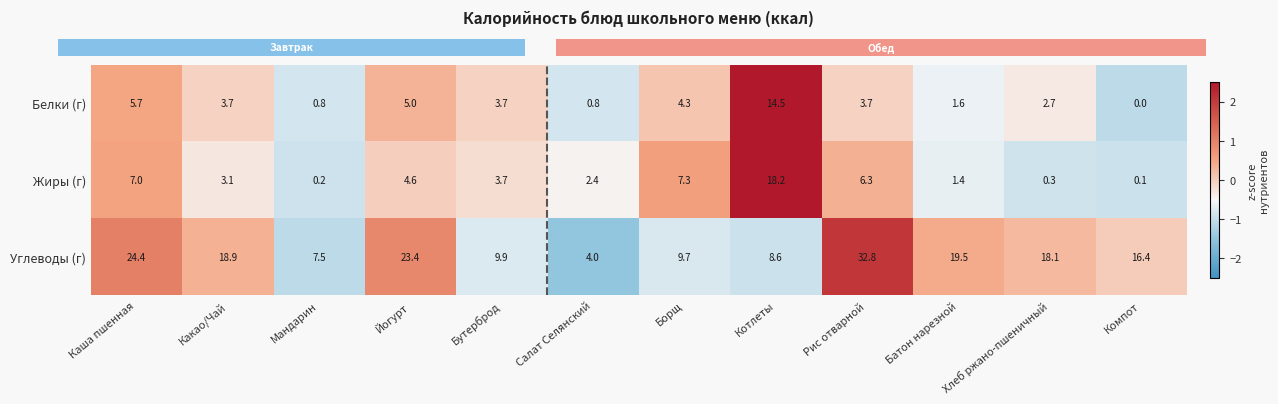

True or false: Углеводы (г) has a value of 6.6 at Хлеб ржано-пшеничный.

False